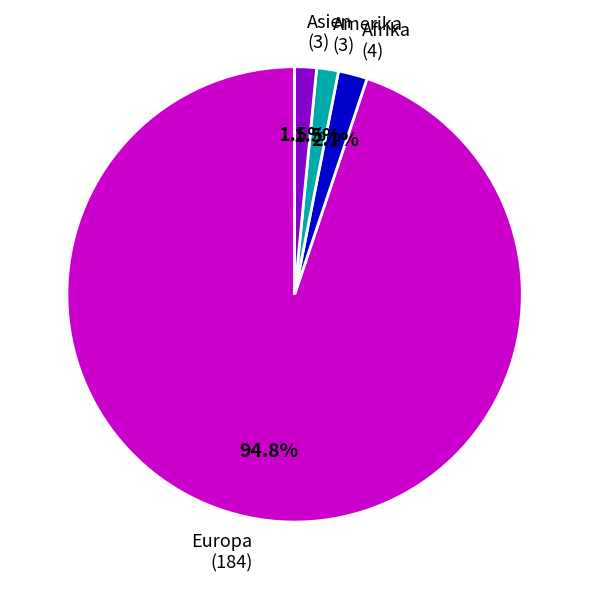

How many segments does this pie chart have?

4